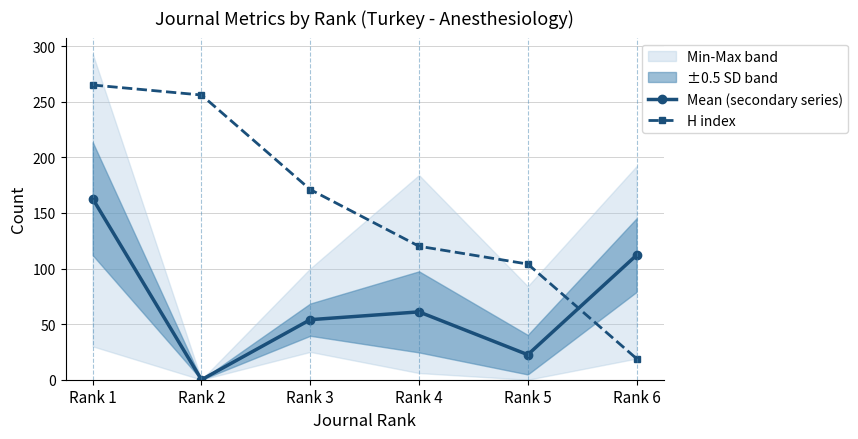

Where do Mean (secondary series) and H index first cross each other?

Rank 5 and Rank 6